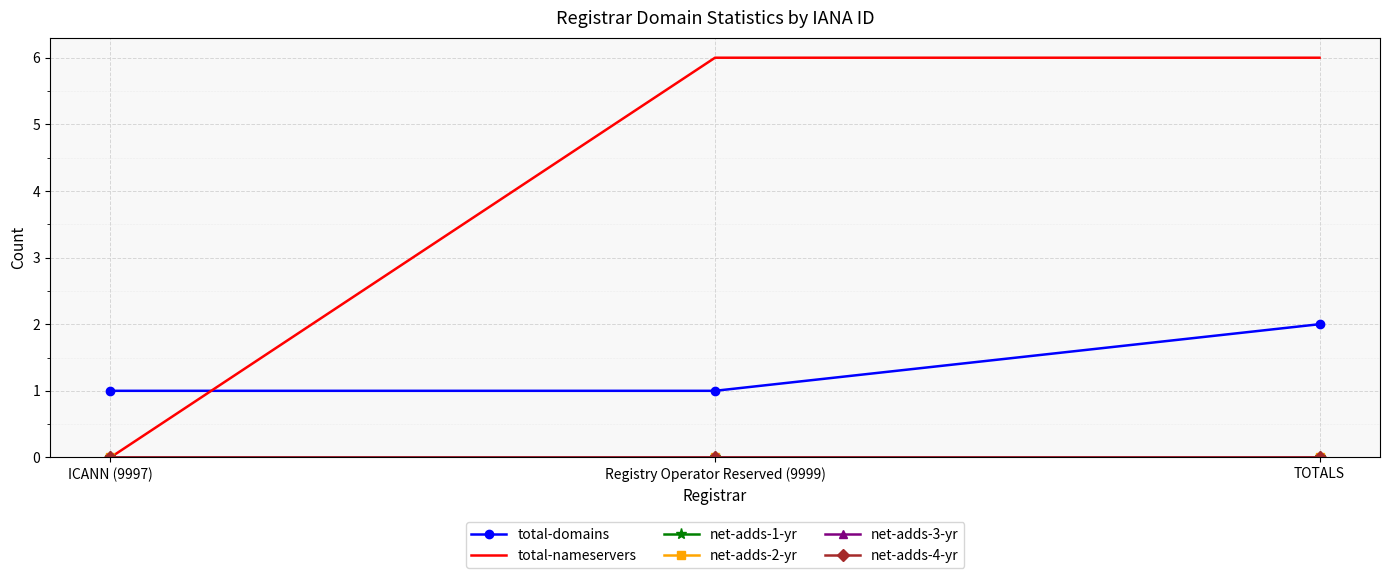

At which category is the sum across all series the highest?

TOTALS